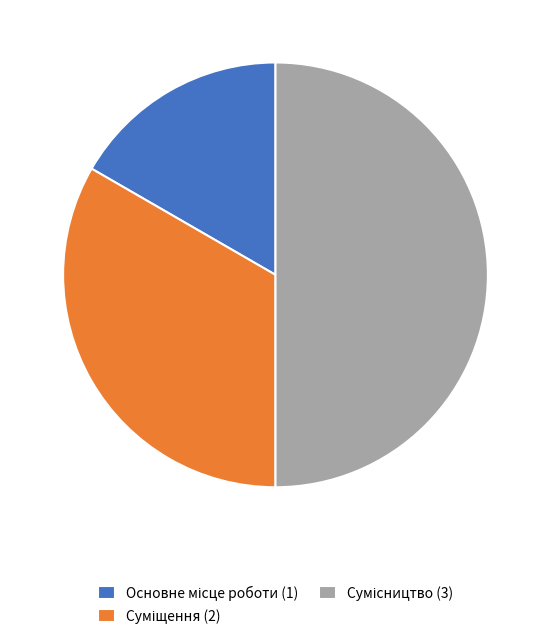

How many slices are in this pie chart?

3